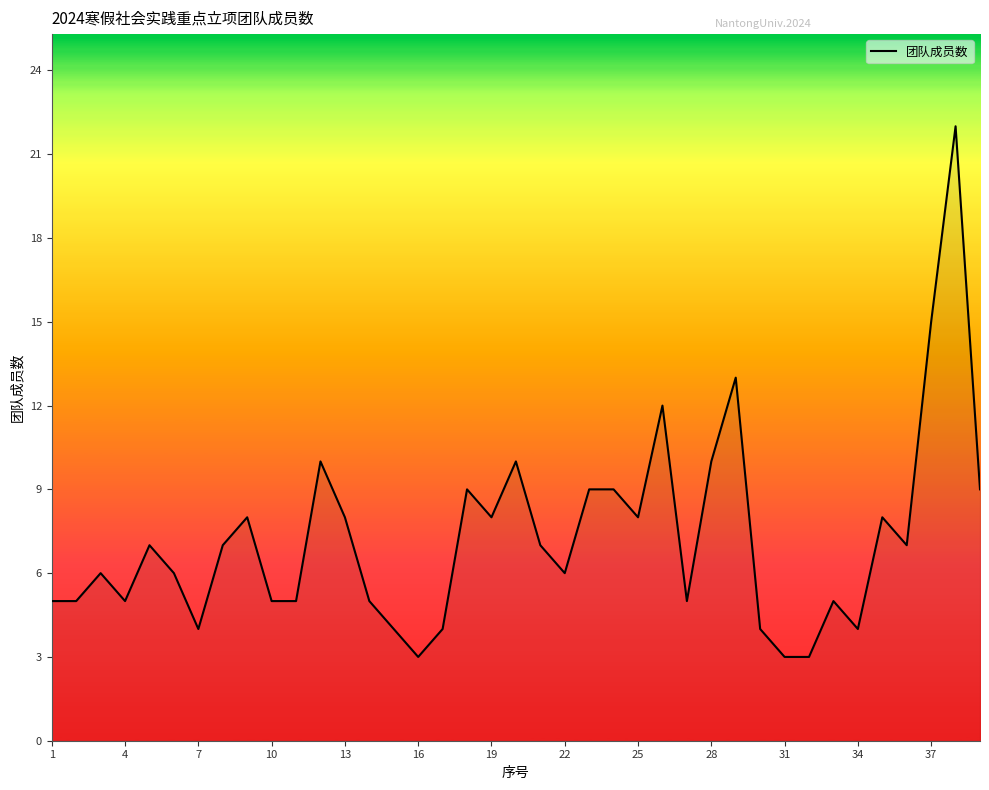

What is the difference between the maximum and minimum values?

19